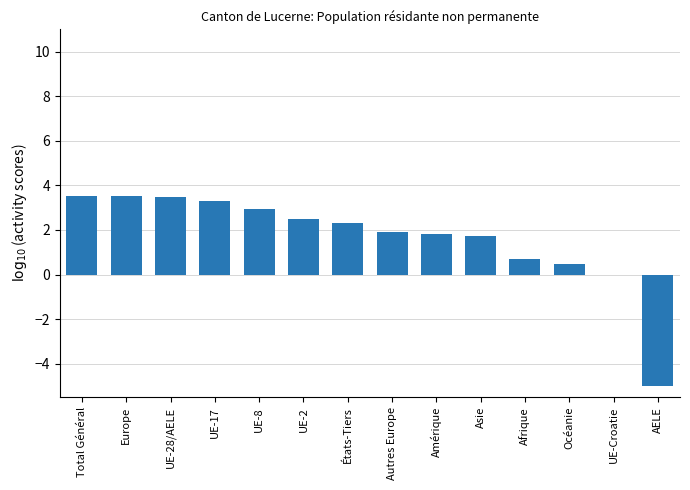

The chart shows a value of 2.5 at UE-2. True or false?

True